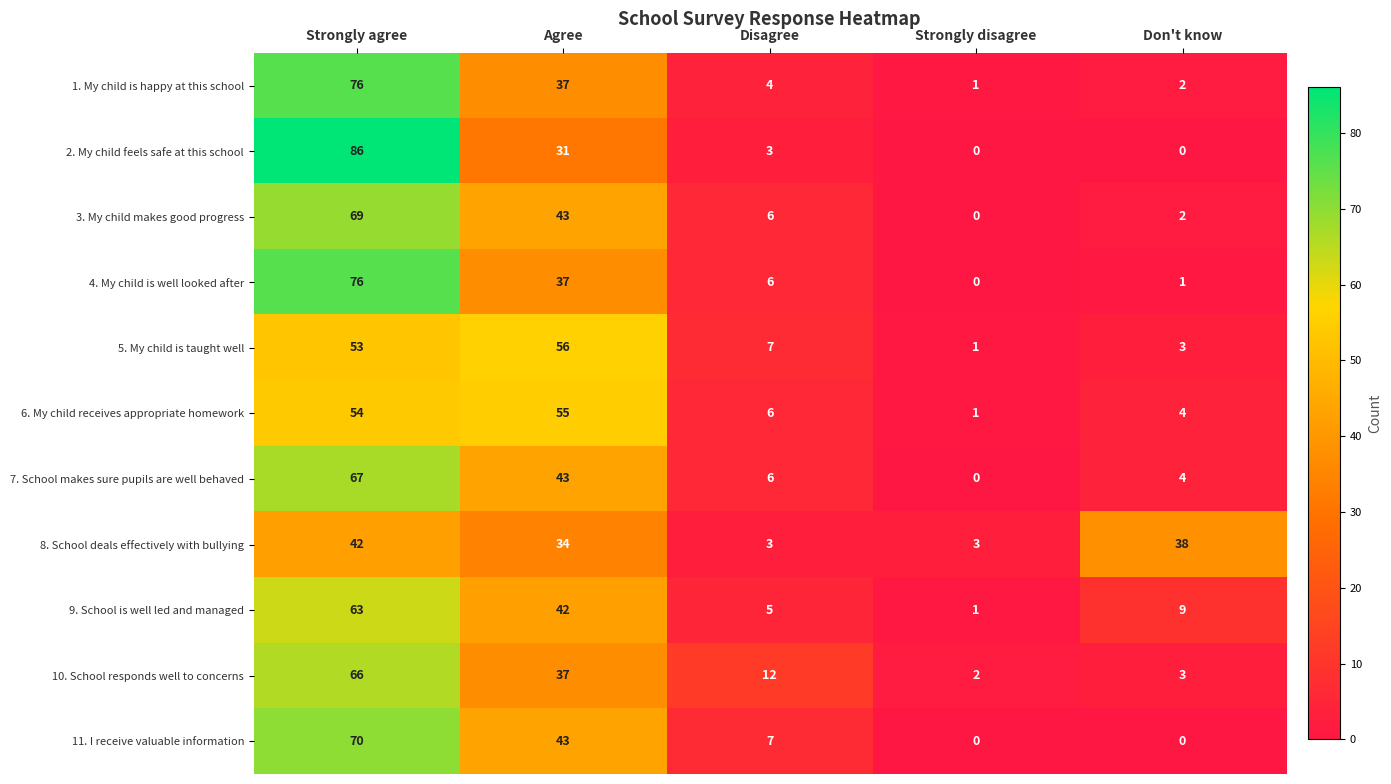

What is the highest value of the 3. My child makes good progress series?

69